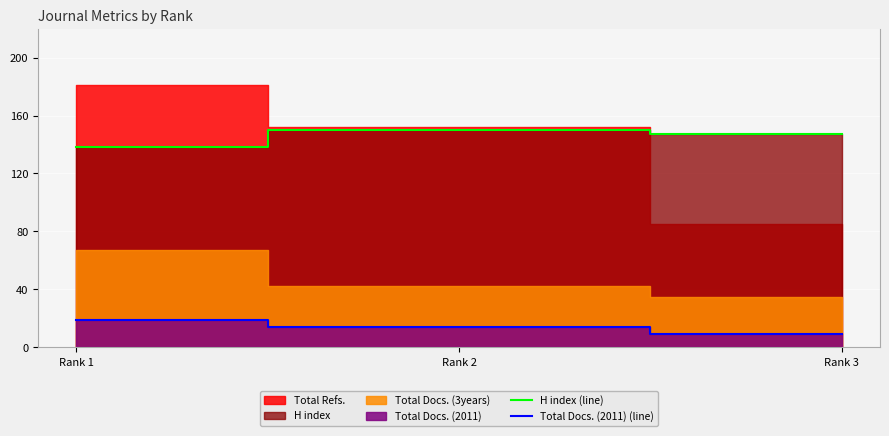

Reading left to right, extract all data points from this chart.

H index (line): 138	150	147
Total Docs. (2011) (line): 19	14	9